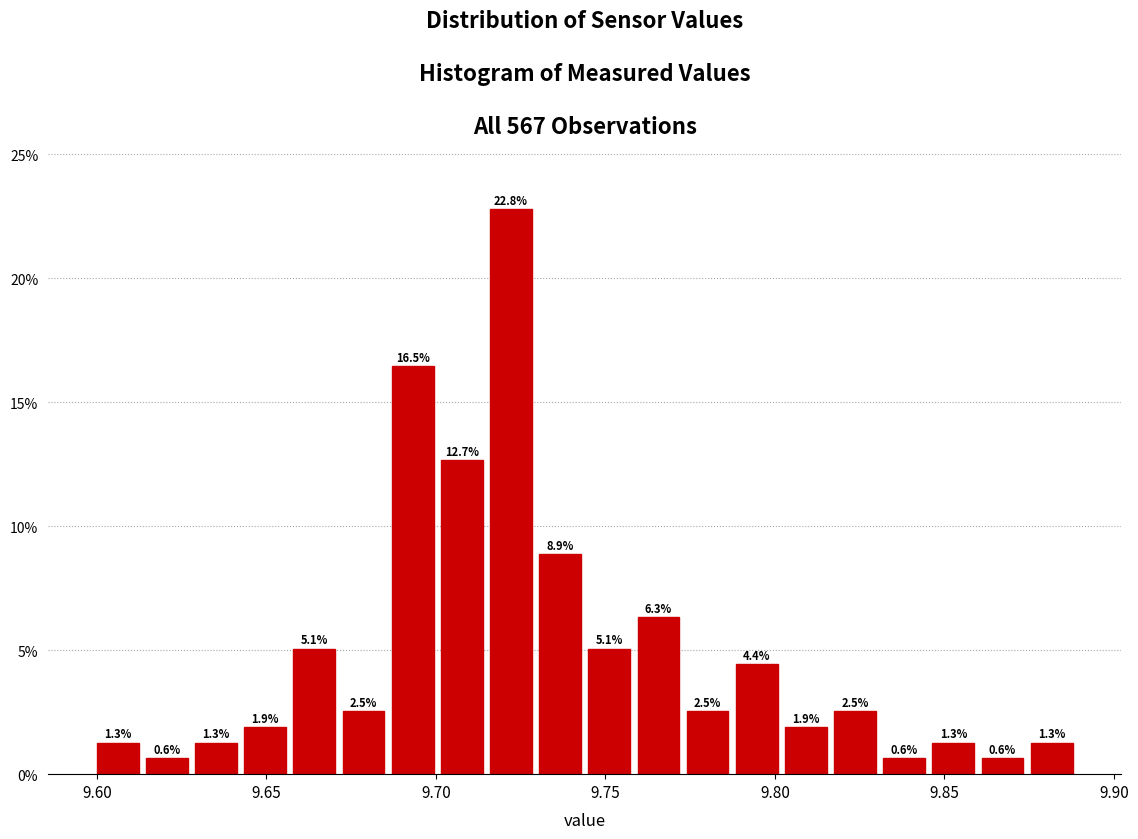

Read against the x-axis, roughly where is the centre of the tallest bar?

9.720